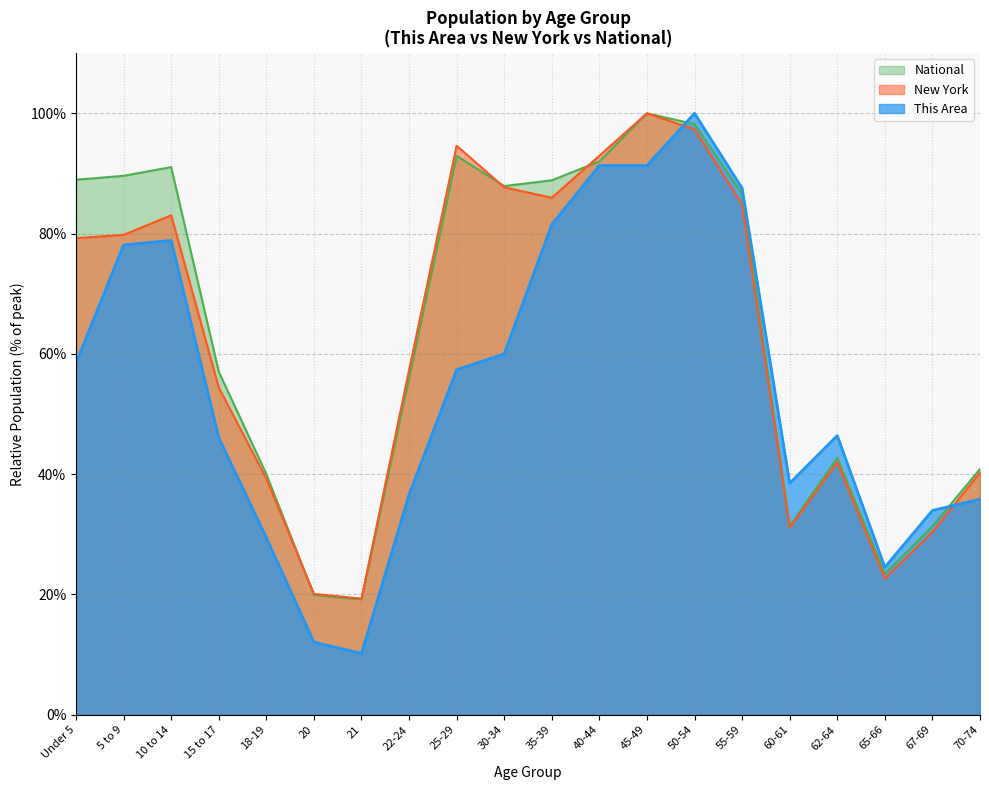

Reading left to right, transcribe all the data shown in this chart.

This Area: Under 5=58.5	5 to 9=78.1	10 to 14=78.9	15 to 17=46.0	18-19=29.4	20=12.1	21=10.2	22-24=36.6	25-29=57.4	30-34=60.0	35-39=81.5	40-44=91.3	45-49=91.3	50-54=100.0	55-59=87.5	60-61=38.5	62-64=46.4	65-66=24.5	67-69=34.0	70-74=35.8
New York: Under 5=79.2	5 to 9=79.8	10 to 14=83.0	15 to 17=54.4	18-19=39.3	20=20.1	21=19.3	22-24=57.3	25-29=94.6	30-34=87.7	35-39=86.0	40-44=92.9	45-49=100.0	50-54=97.3	55-59=84.8	60-61=31.1	62-64=42.0	65-66=22.6	67-69=30.4	70-74=40.3
National: Under 5=89.0	5 to 9=89.6	10 to 14=91.1	15 to 17=57.0	18-19=40.0	20=19.9	21=19.2	22-24=56.0	25-29=92.9	30-34=87.9	35-39=88.9	40-44=92.0	45-49=100.0	50-54=98.2	55-59=86.6	60-61=31.3	62-64=42.7	65-66=23.4	67-69=31.3	70-74=40.9